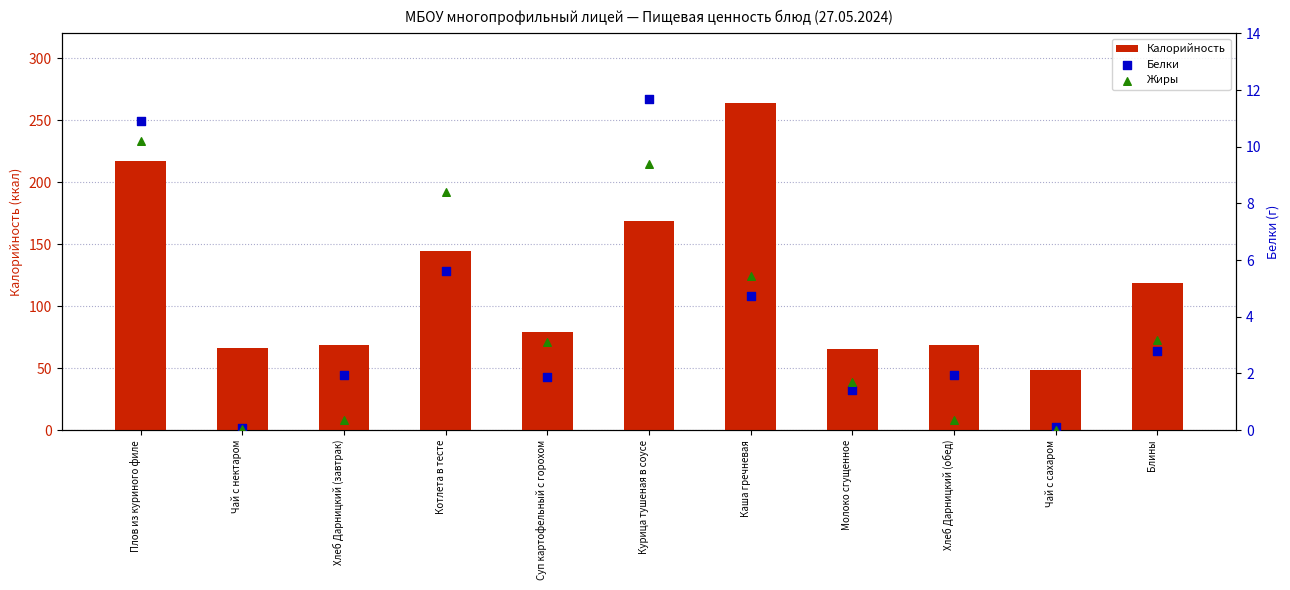

Which series contains the lowest Y value?

Жиры